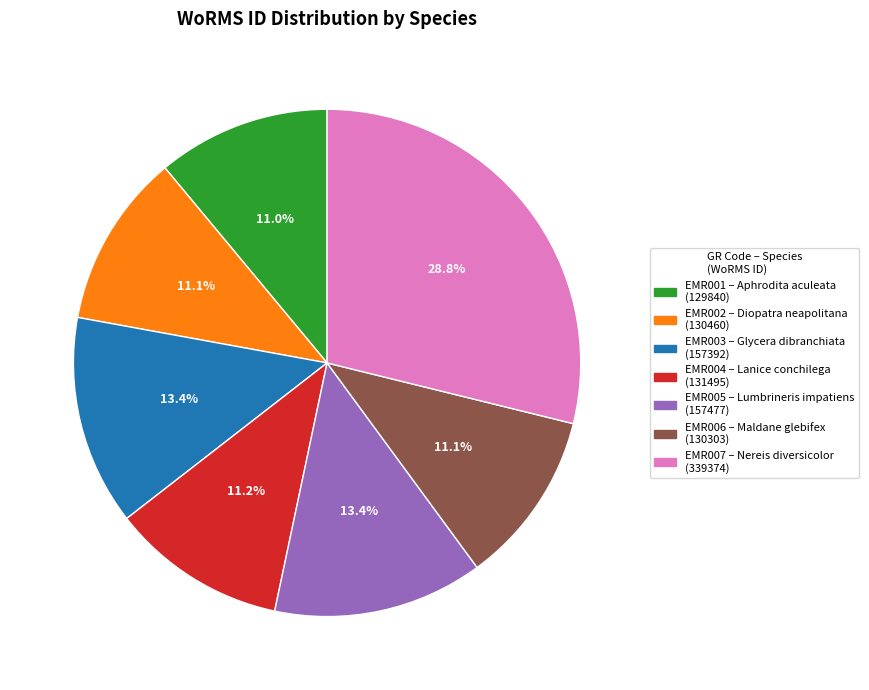

Does any single category account for the majority?

No